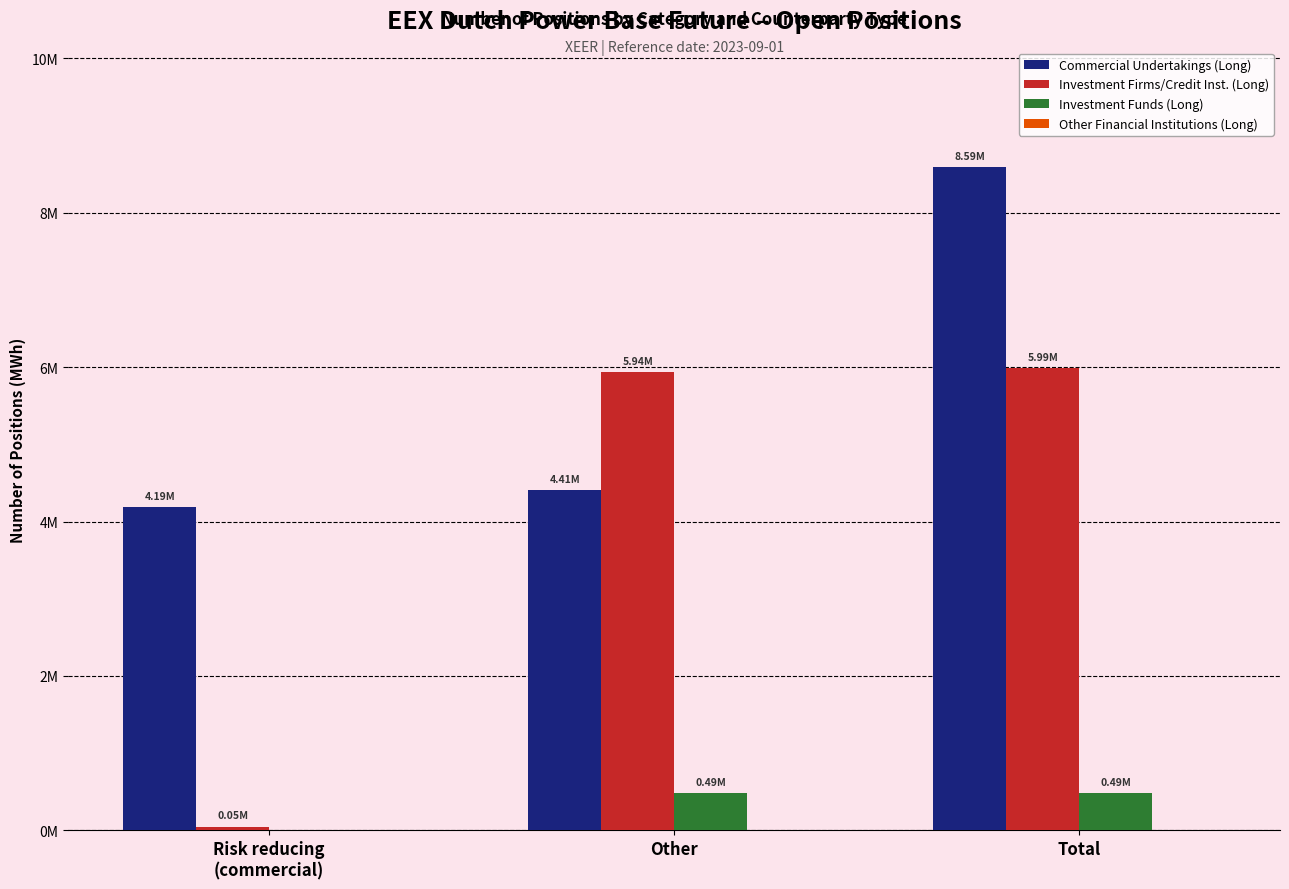

Does the chart contain stacked bars?

No